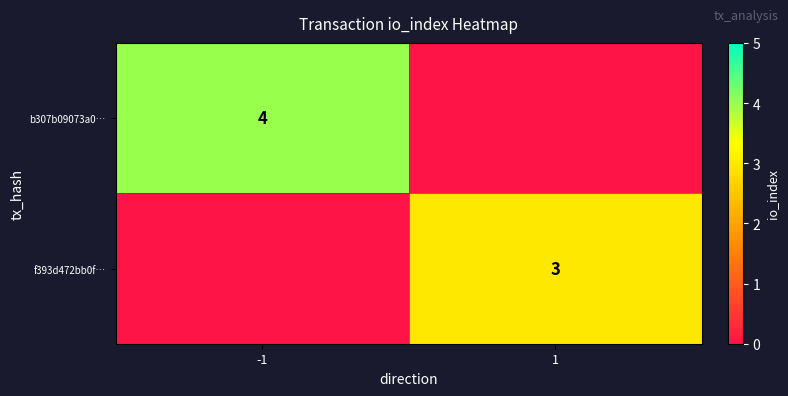

Is it true that b307b09073a0… equals 4 at -1?

True